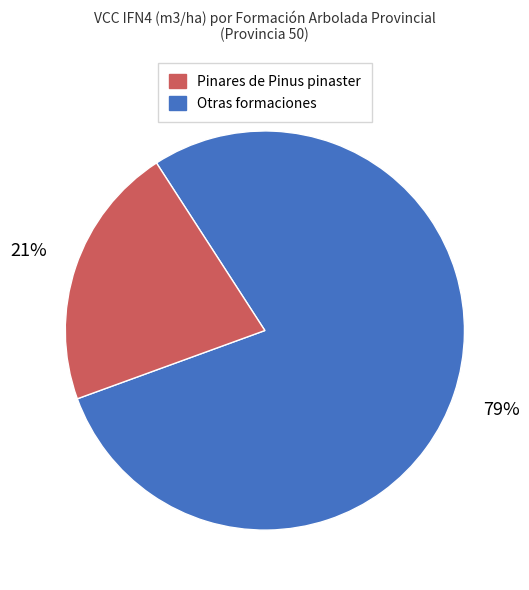

To the nearest percent, what is the average slice percentage?

50%